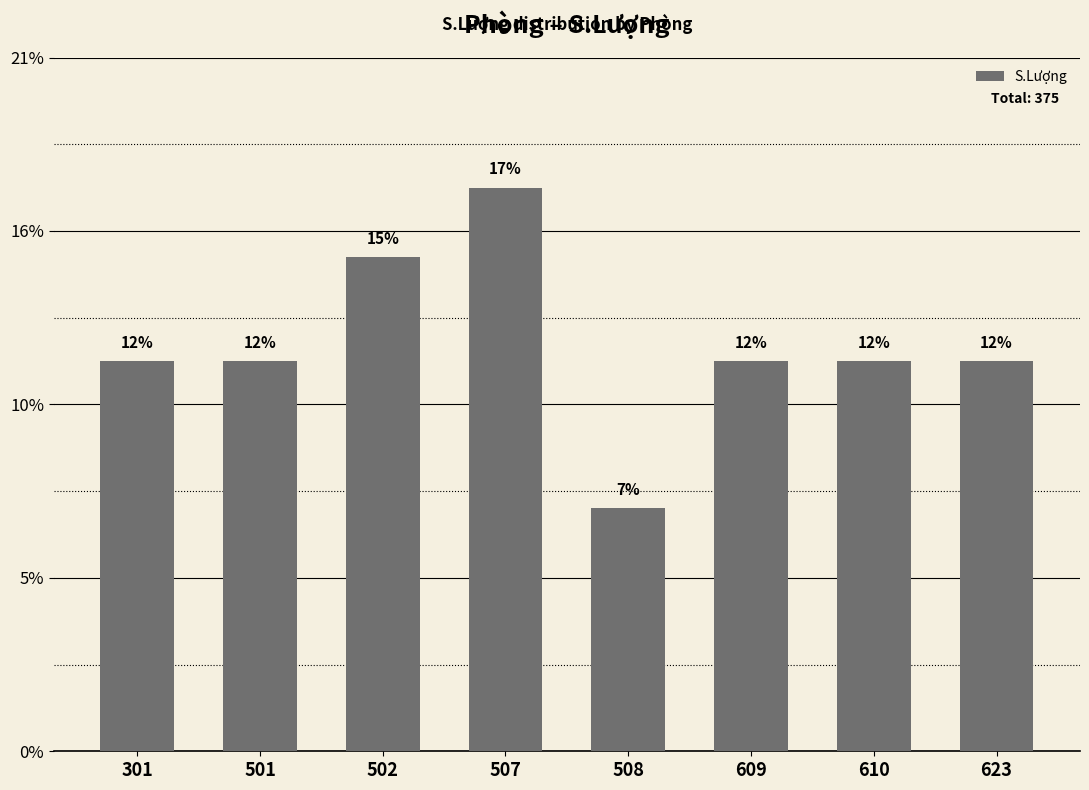

Which label corresponds to the largest value in the chart?

507